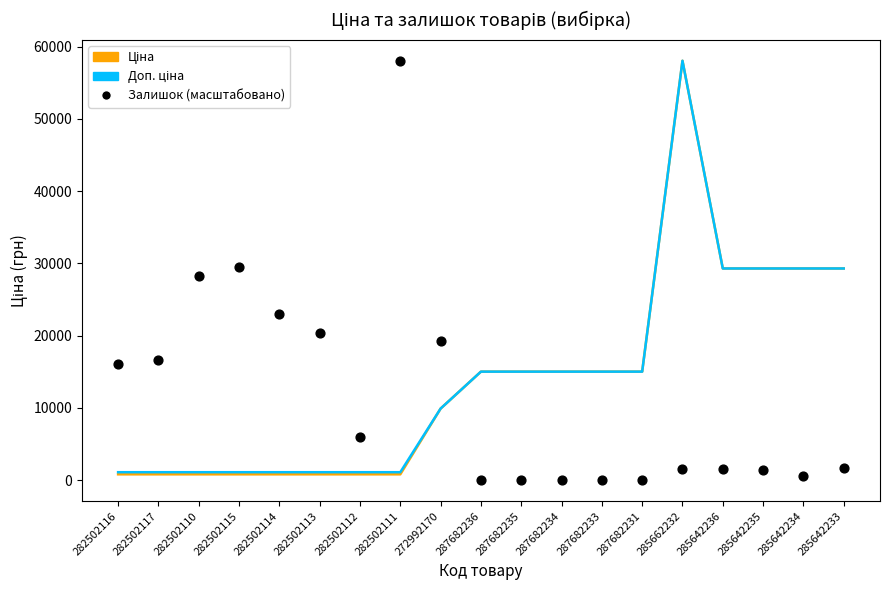

At how many categories does at least one series exceed 46917?

2